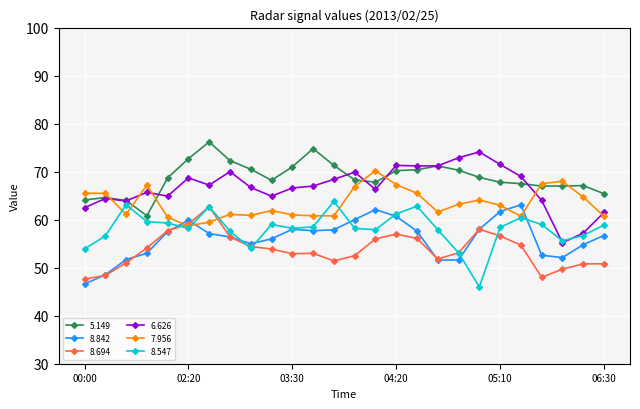

What are all the series names shown in the legend?

5.149, 8.842, 8.694, 6.626, 7.956, 8.547